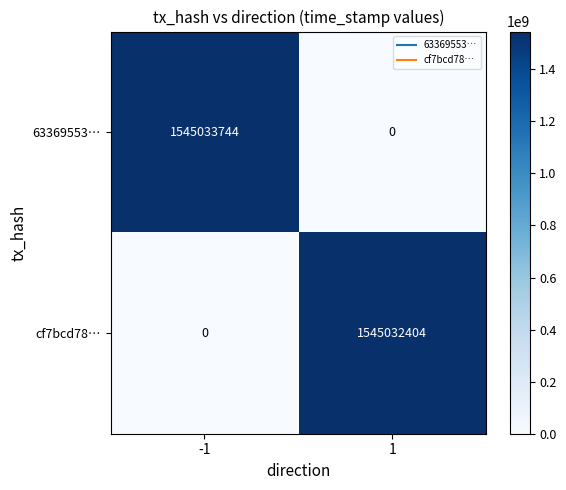

The 63369553… series shows 585851546 at -1. True or false?

False